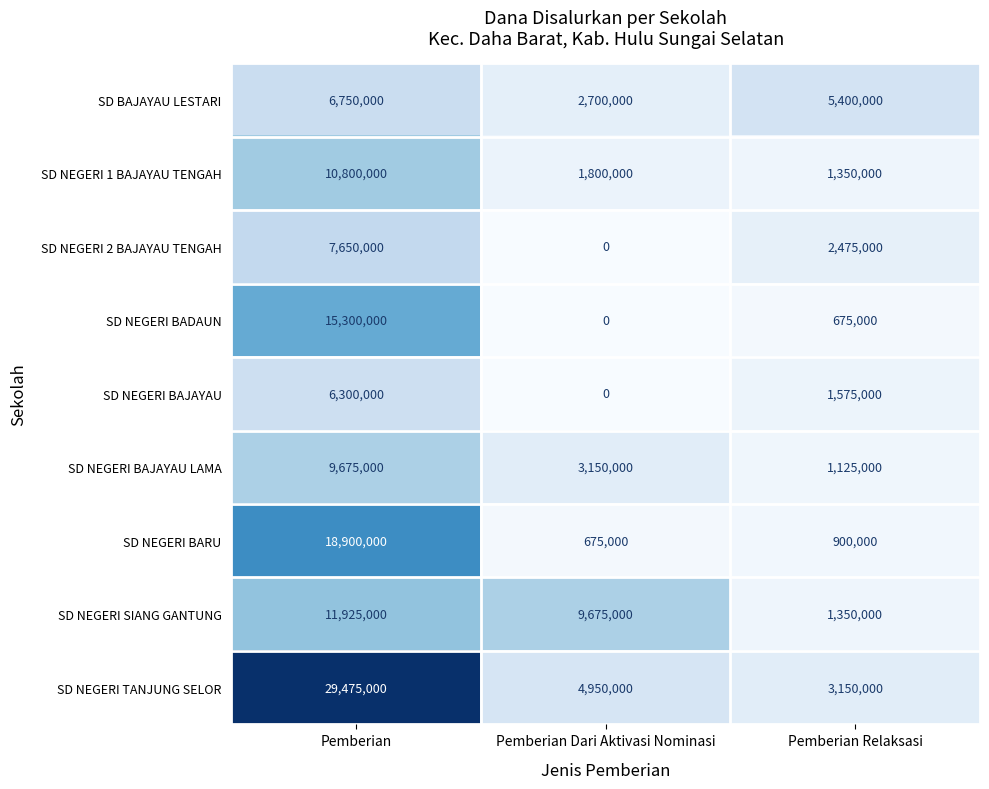

What is the total value across all series at Pemberian?

116775000